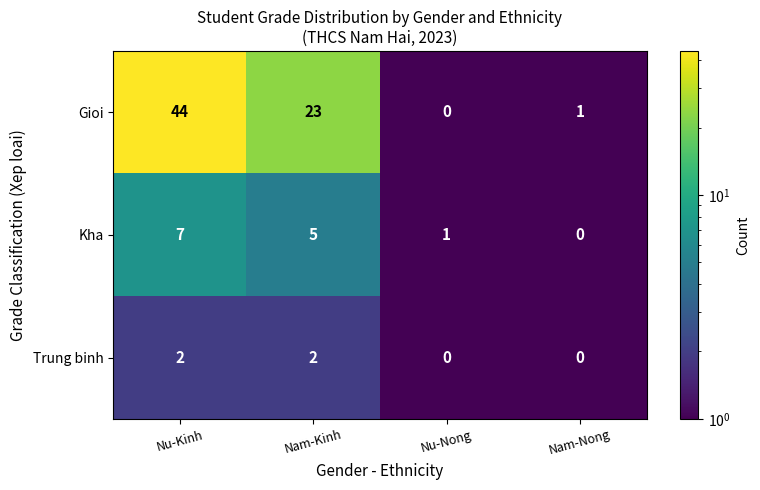

What is the sum of the Kha values at Nam-Kinh and Nu-Kinh?

12